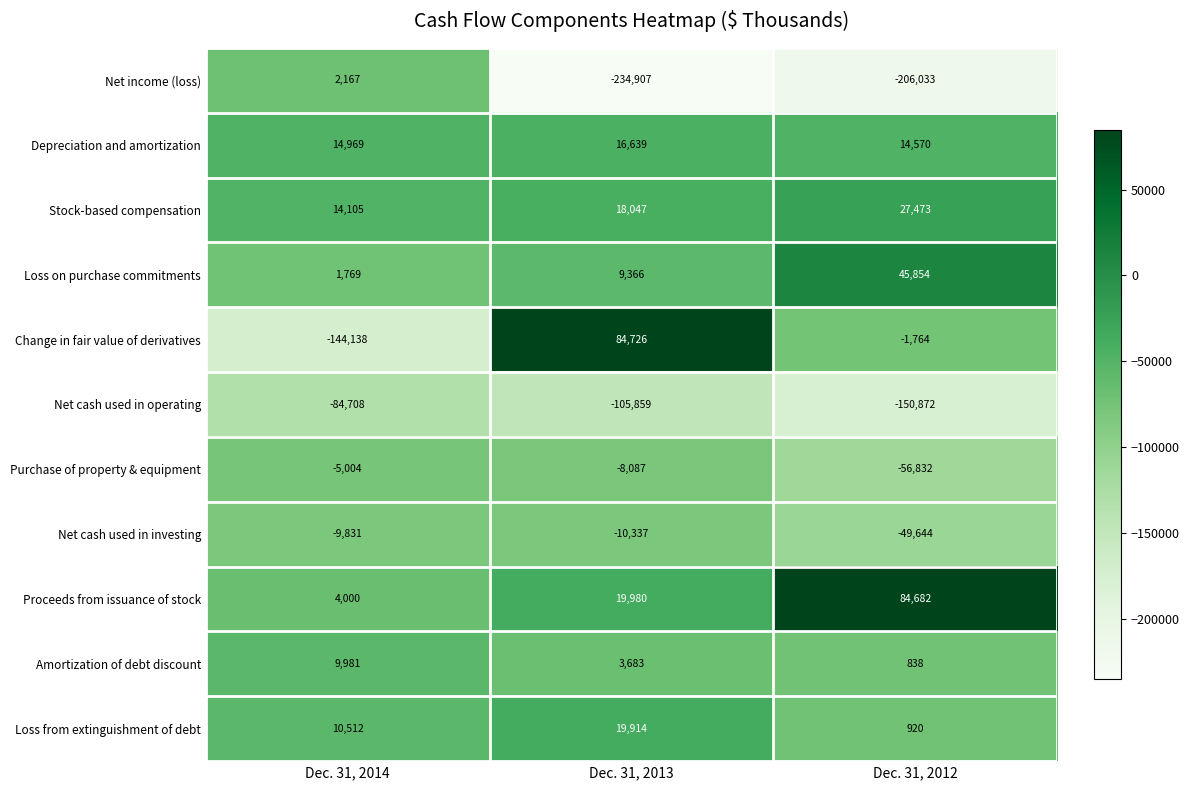

Read the Net income (loss) value at Dec. 31, 2012.

-206033